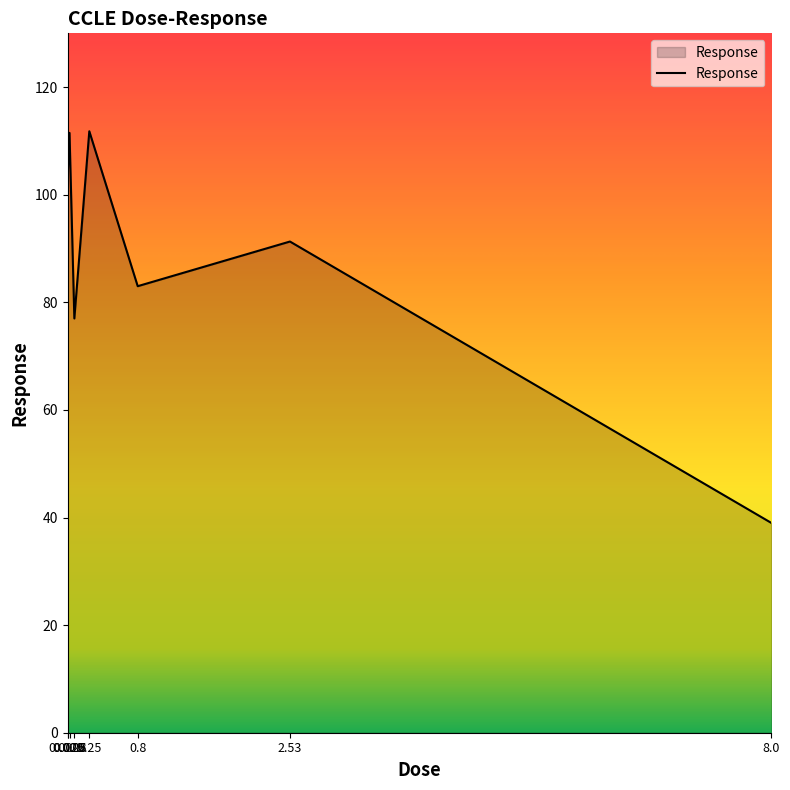

At which category does the data reach its first local valley?

0.08